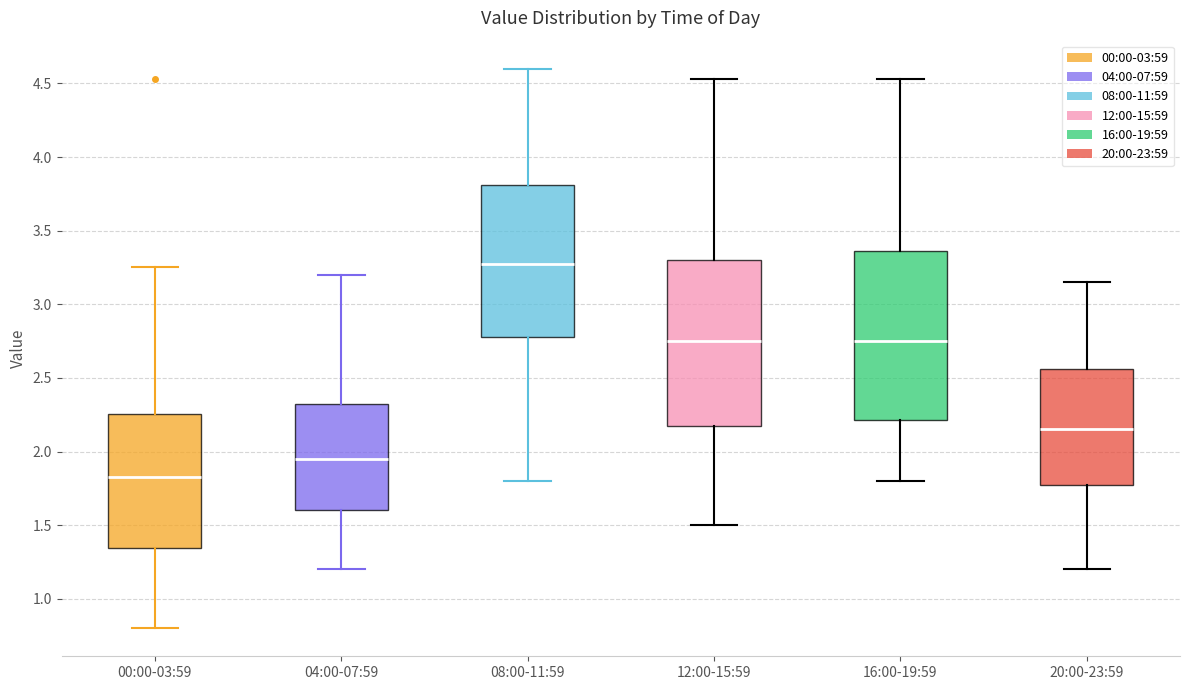

Where does the lower whisker of the box for 20:00-23:59 end on the y-axis? The values are not printed on the chart, so give them approximately, as read against the axis.

1.20